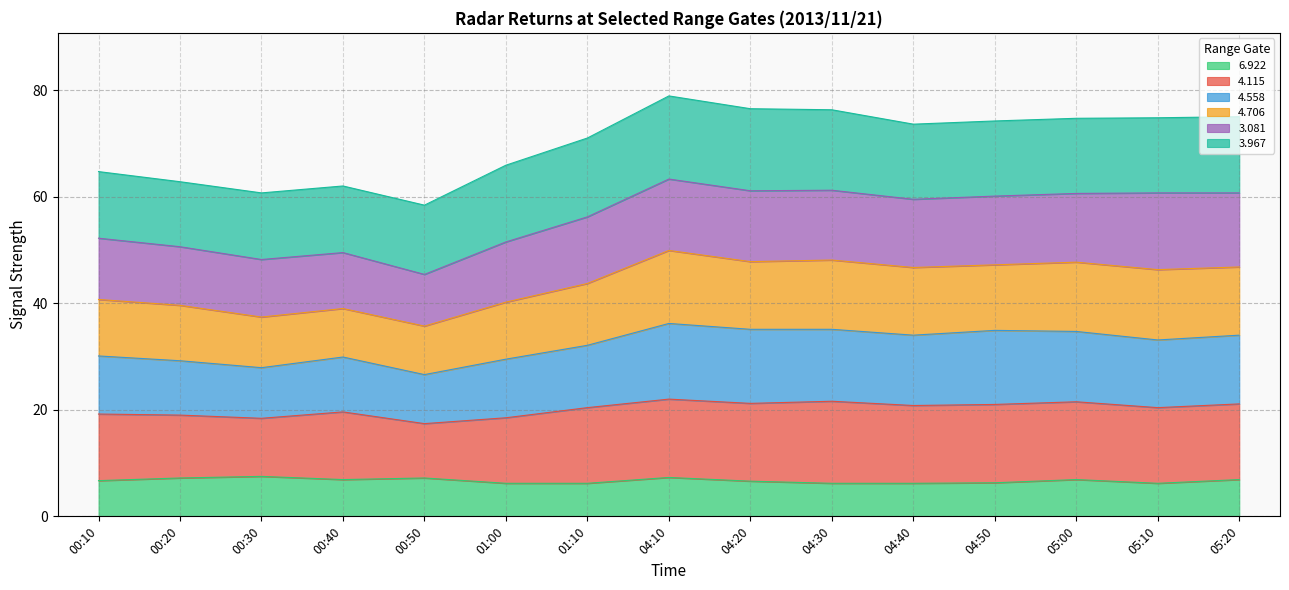

True or false: 4.706 and 6.922 cross at least once.

False